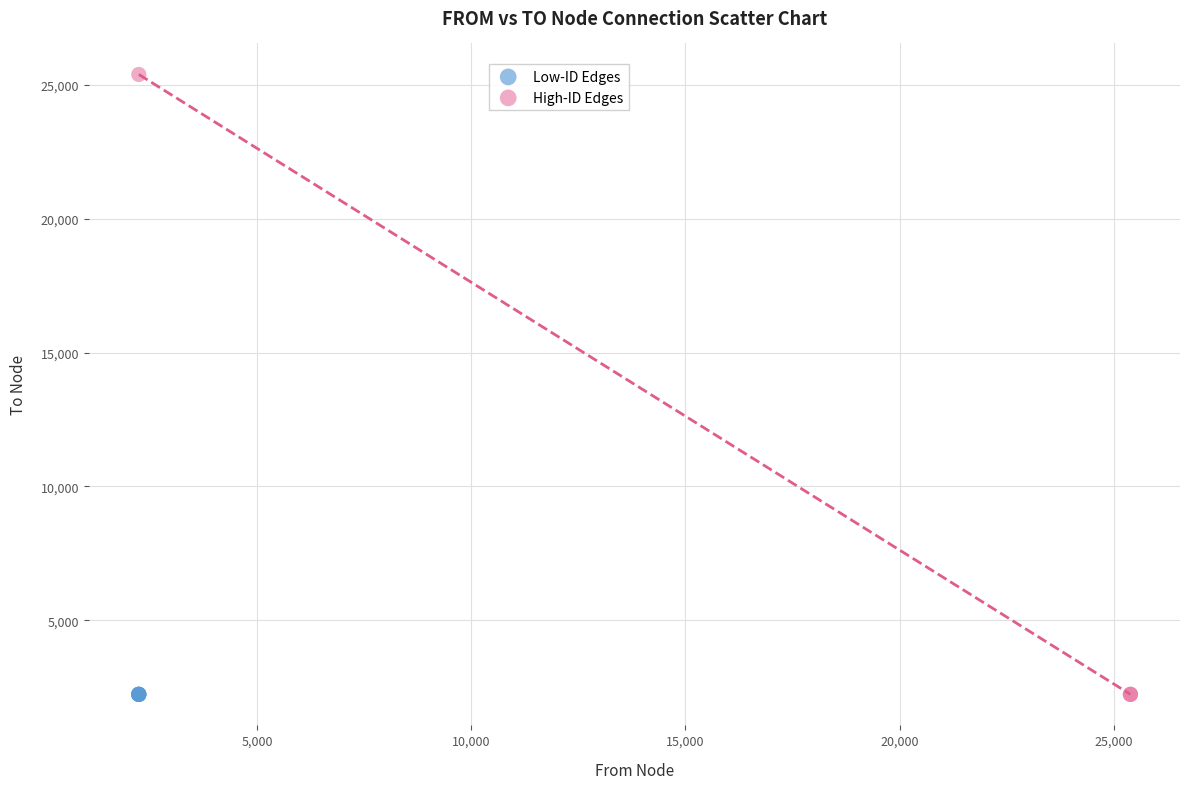

Which series reaches the maximum Y coordinate?

High-ID Edges